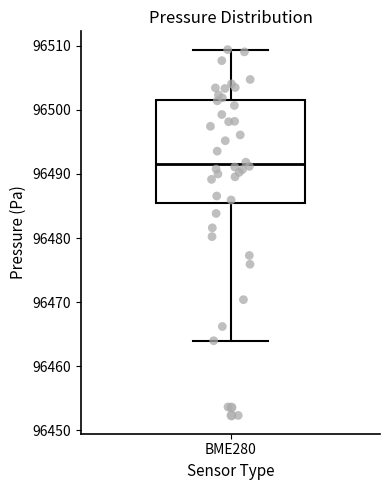

Transcribe this box plot: give where the median line is, the range the box spans, and where the two whiskers end, as read against the y-axis. The values are not printed on the chart, so give them approximately, as read against the axis.

median 96492, box 96485 to 96502, whiskers 96464 to 96509